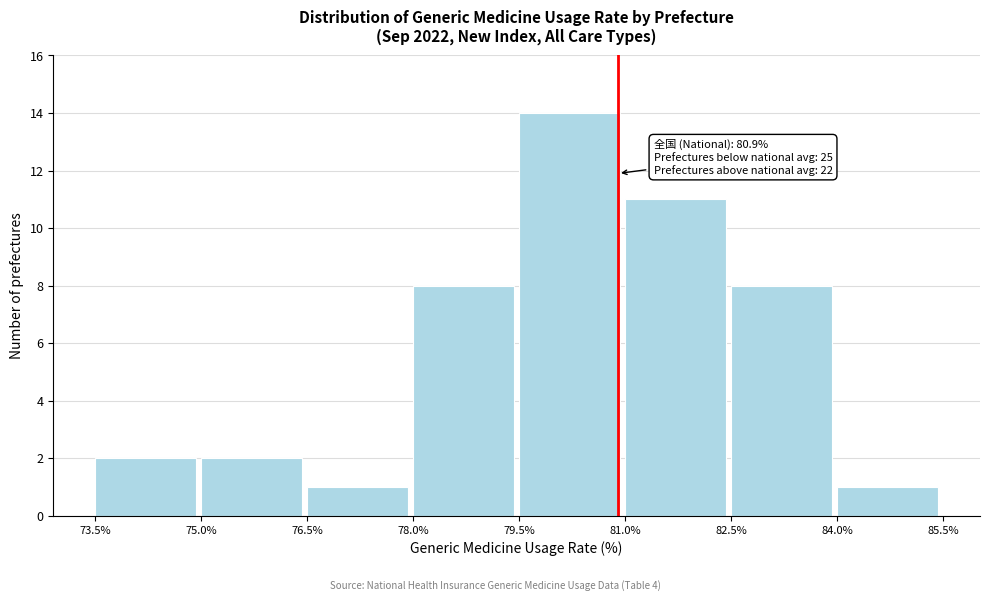

Over which range of the x-axis is the bar tallest?

79.5% to 81.0%